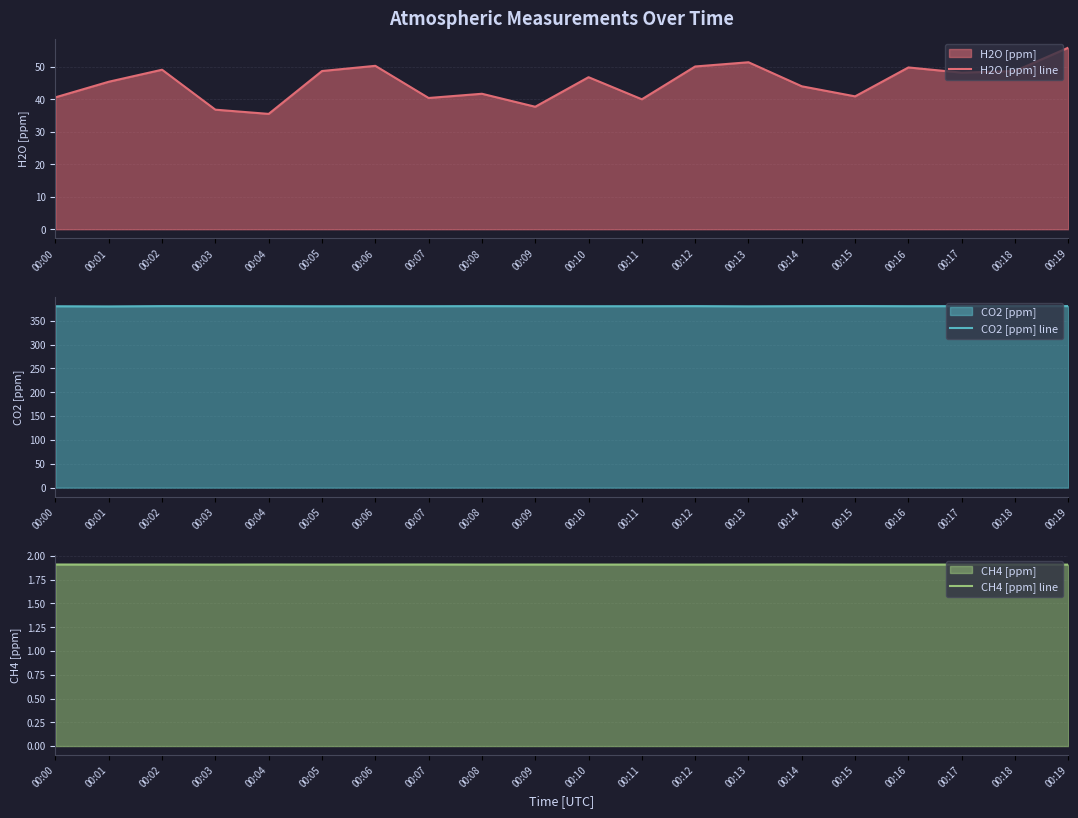

At which label does CO2 [ppm] line reach its minimum?

00:01